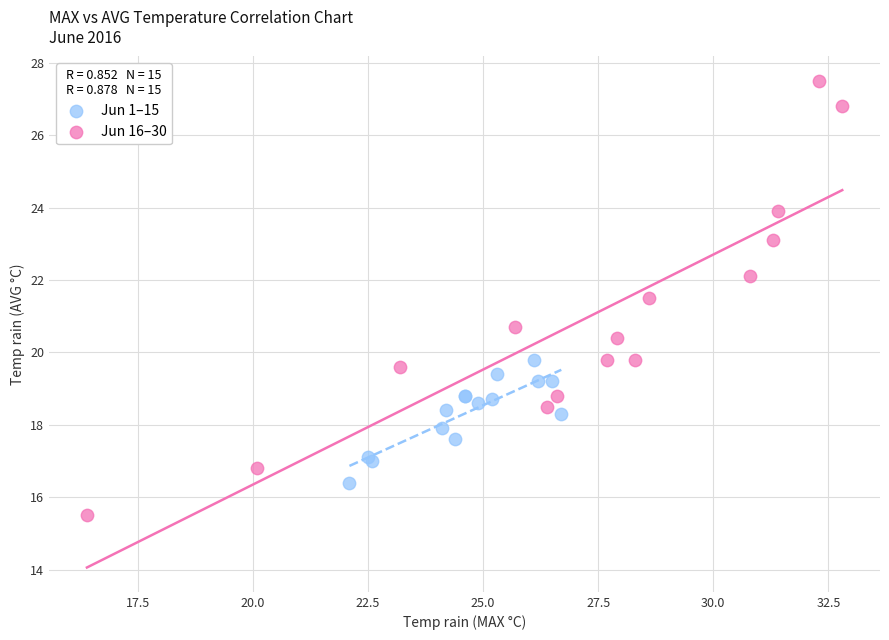

Which series reaches the maximum Y coordinate?

Jun 16–30